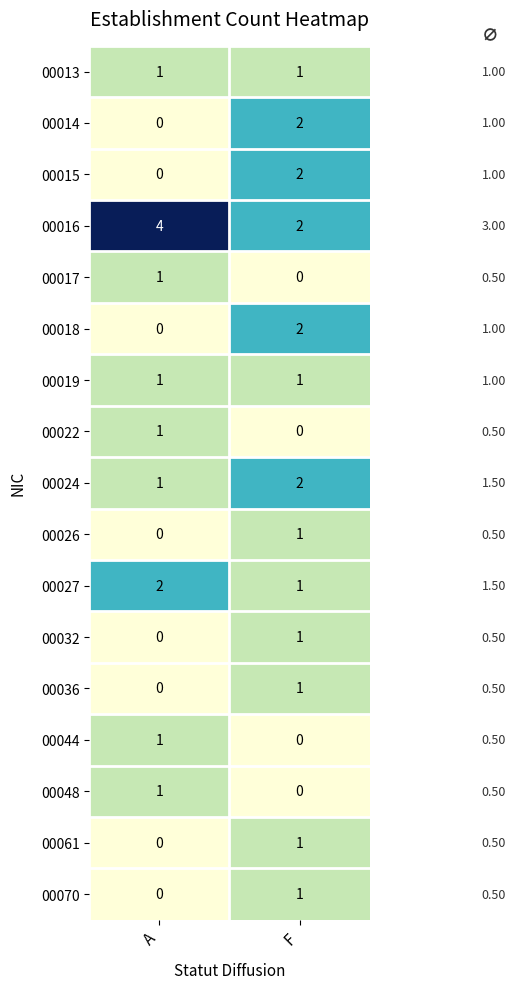

At which category is the sum across all series the highest?

F